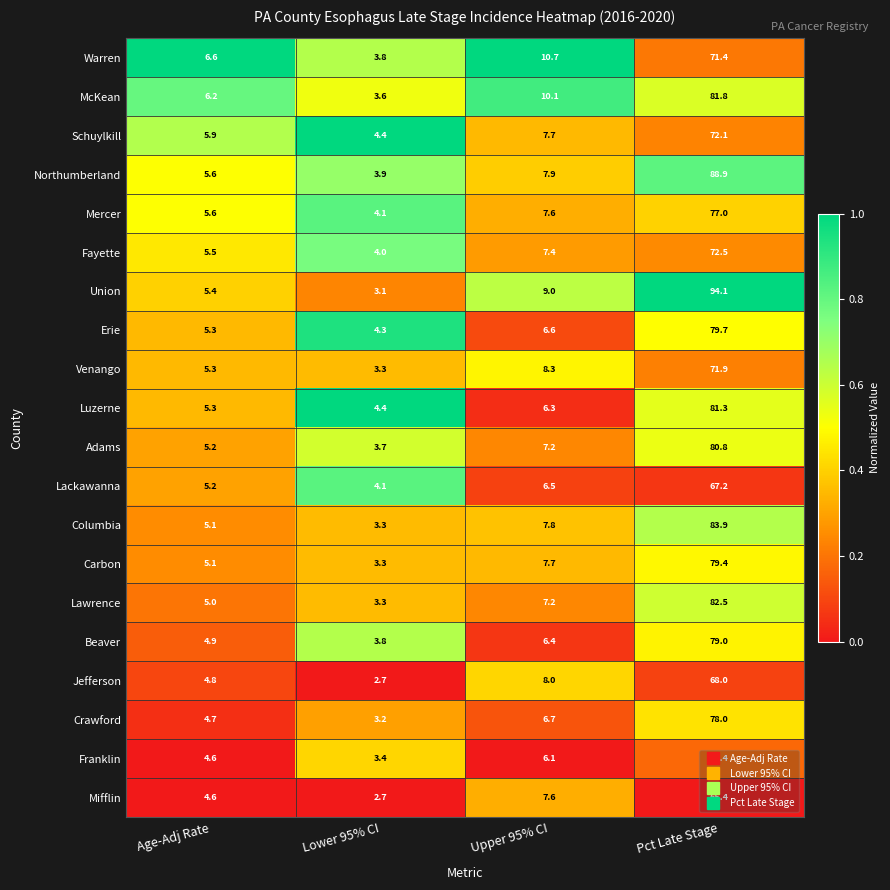

At which category is the sum across all series the highest?

Pct Late Stage